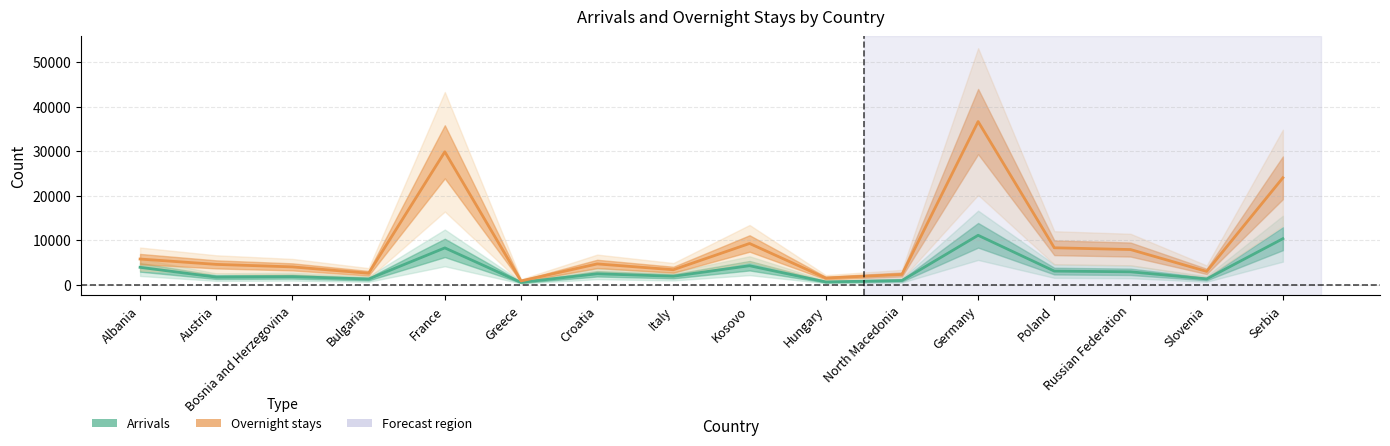

How many lines are shown in the chart?

2